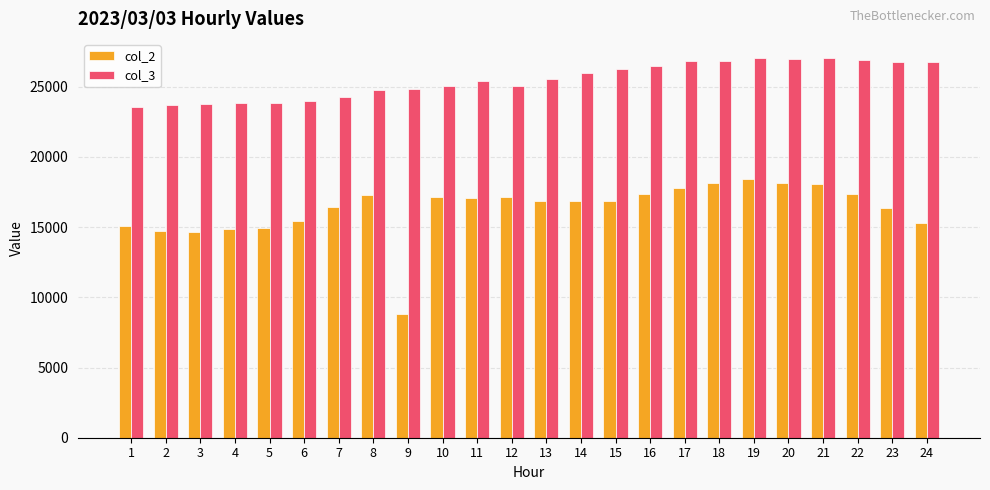

What is the spread (max minus min) of values at 22?

9515